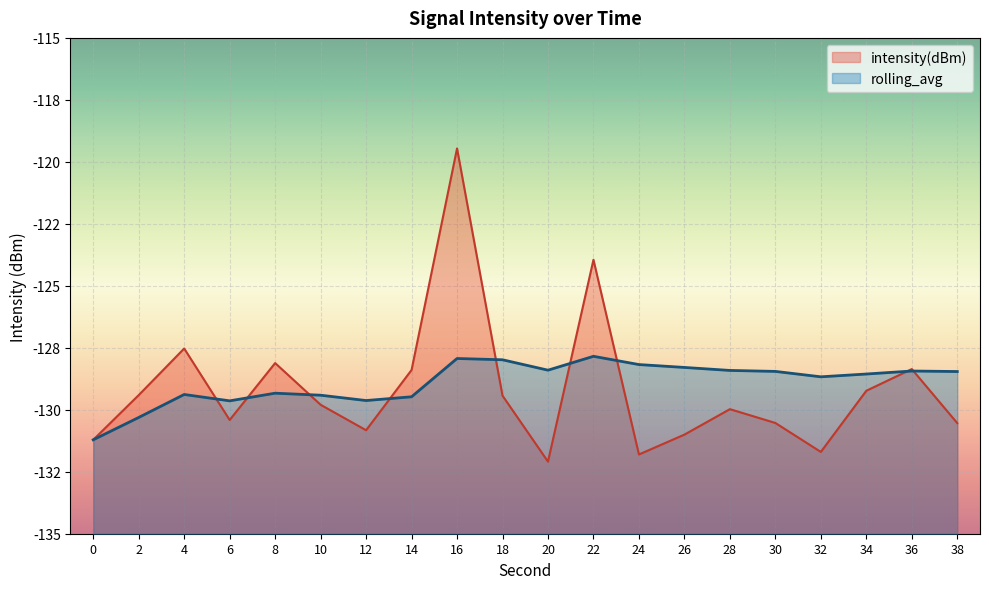

Does the chart display data point markers on the line(s)?

No